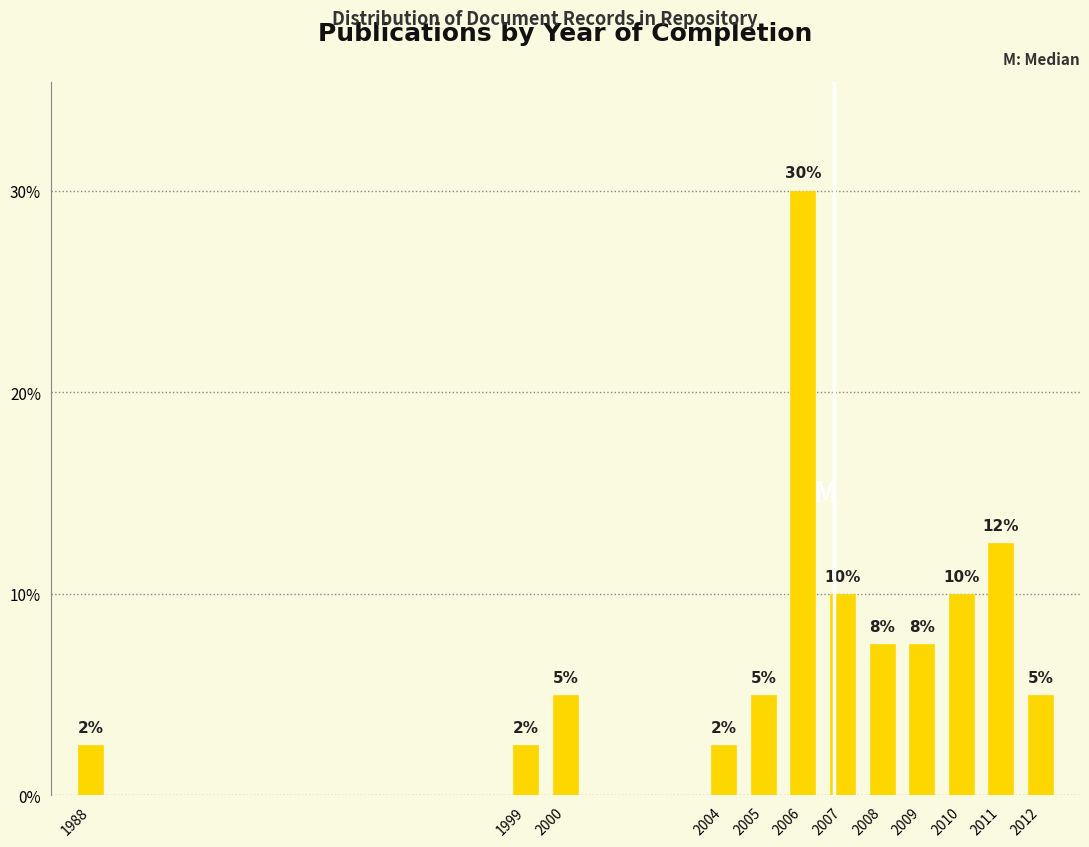

At which label does the data first exceed 7?

2006